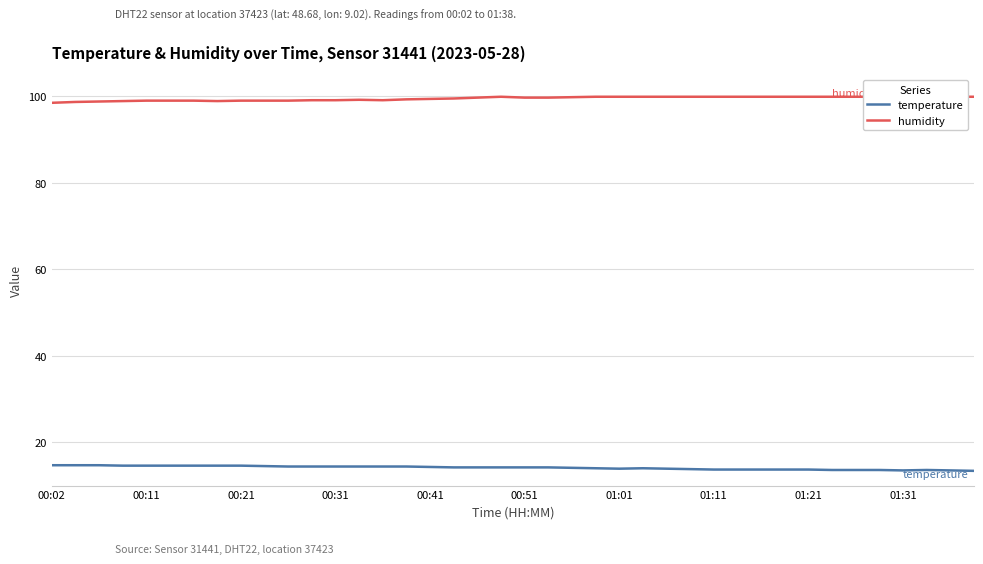

Does the chart have visible grid lines?

Yes